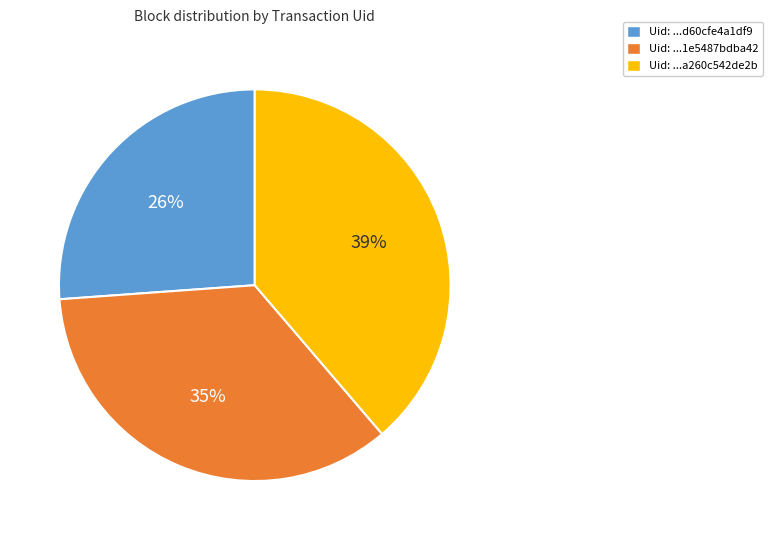

To the nearest percent, what is the difference between the largest and smallest slice percentages?

13%